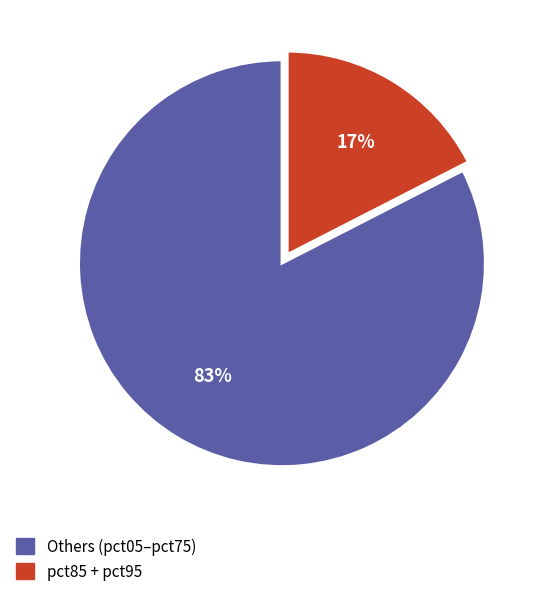

Is there a majority slice in this chart?

Yes